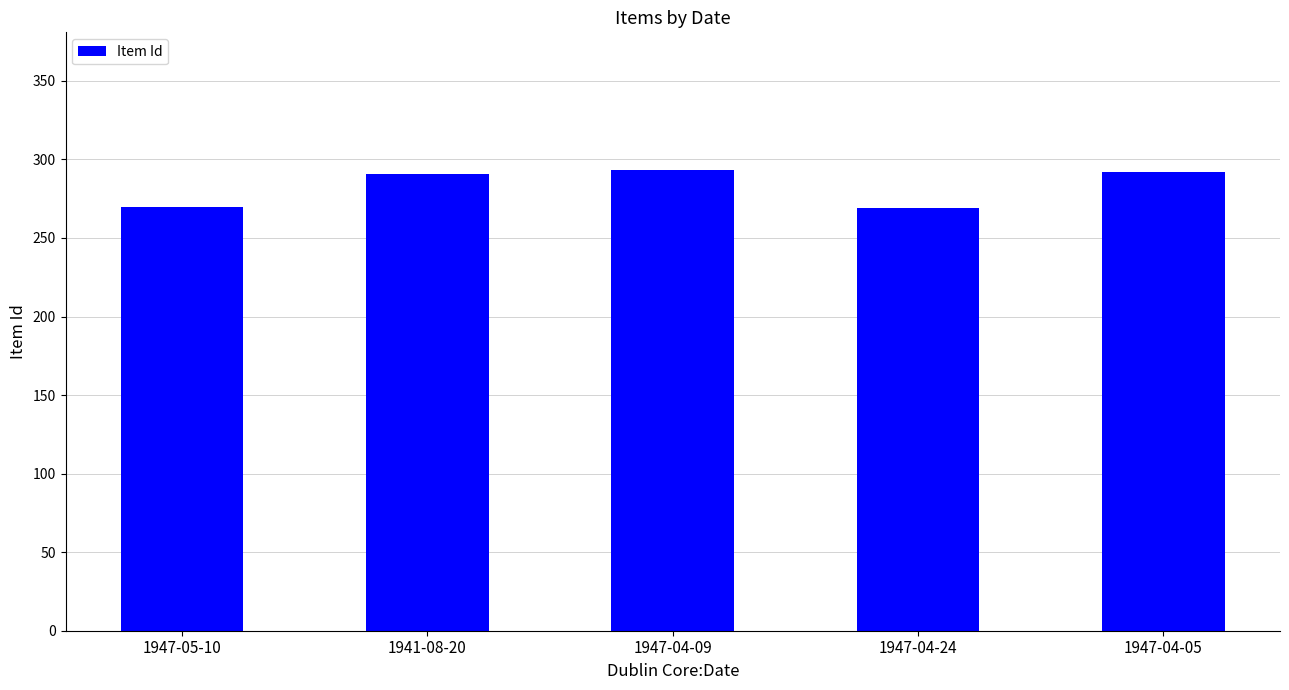

Does the chart contain any negative values?

No